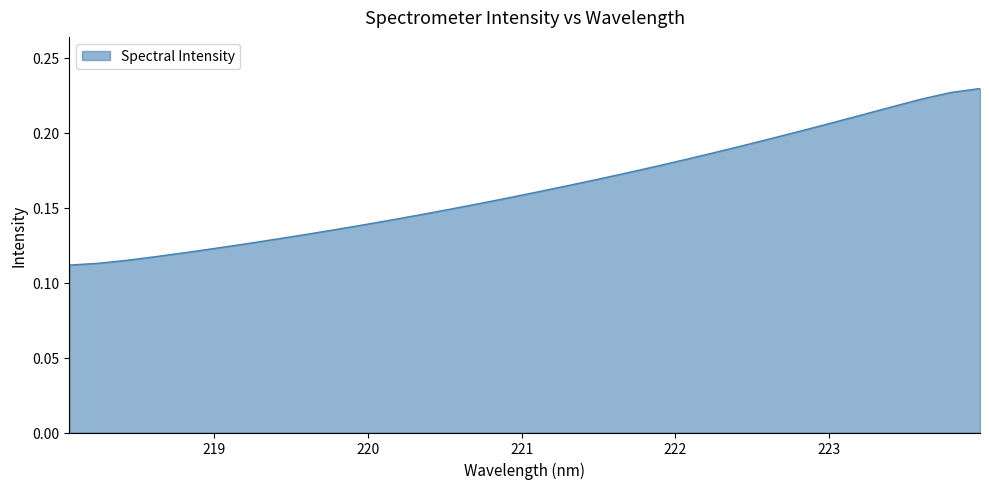

At which label is the value closest to 0?

218.0596